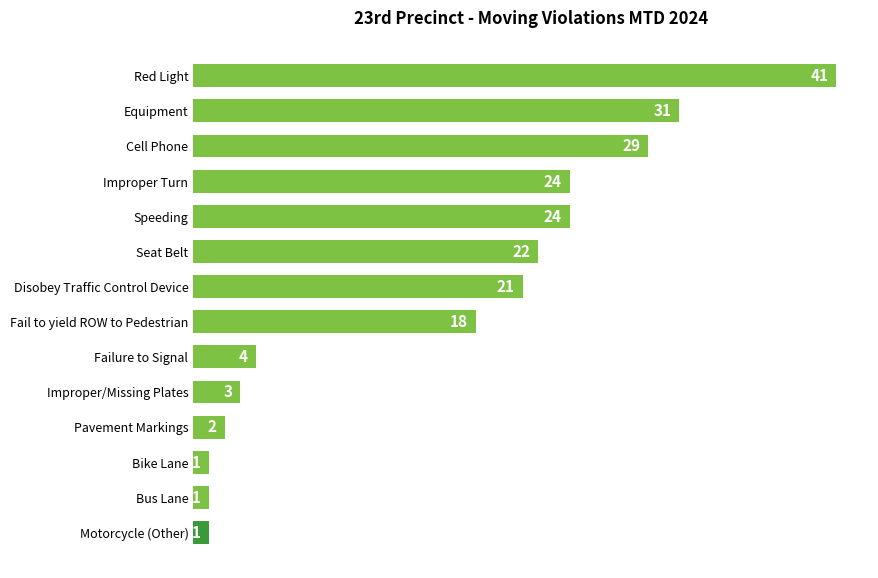

What is the maximum value shown in the chart?

41